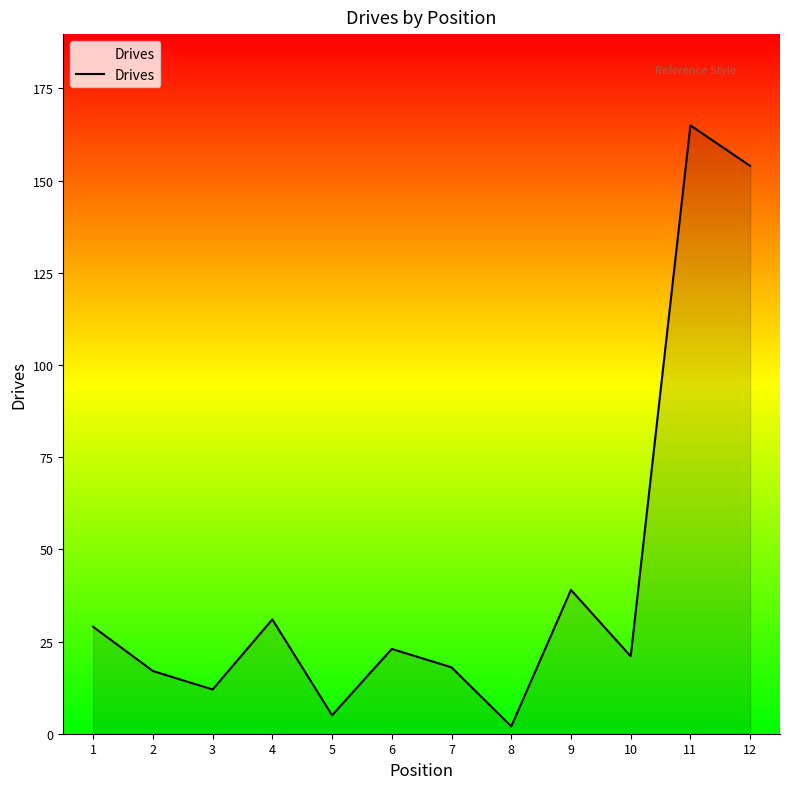

What is the change in value from 11 to 12?

-11